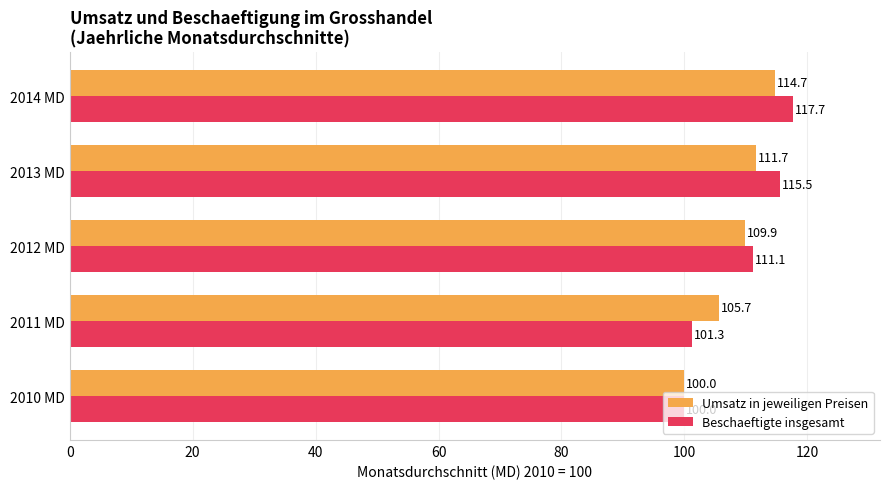

Which series has the largest total across all categories?

Beschaeftigte insgesamt